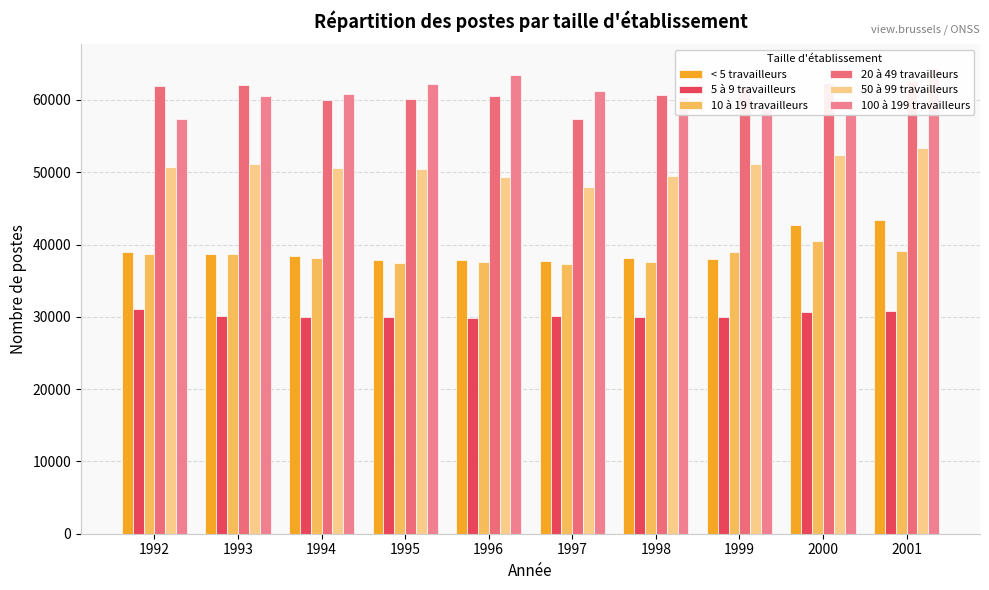

What is the average value of the 10 à 19 travailleurs series?

38382